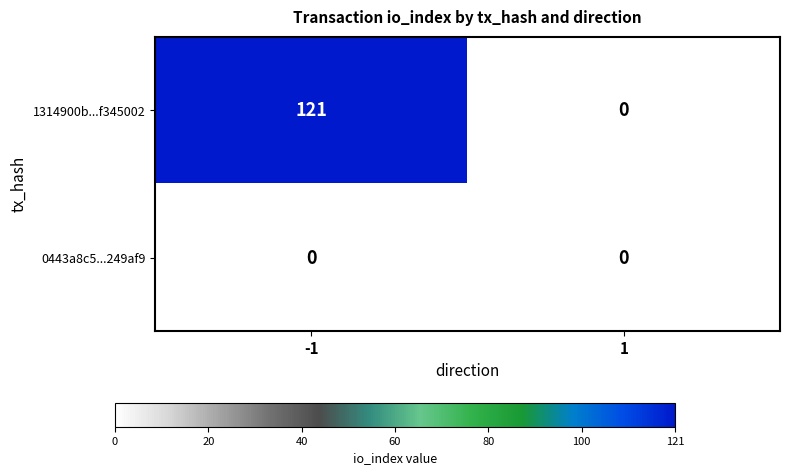

True or false: 0443a8c5...249af9 has a value of 0 at 1.

True